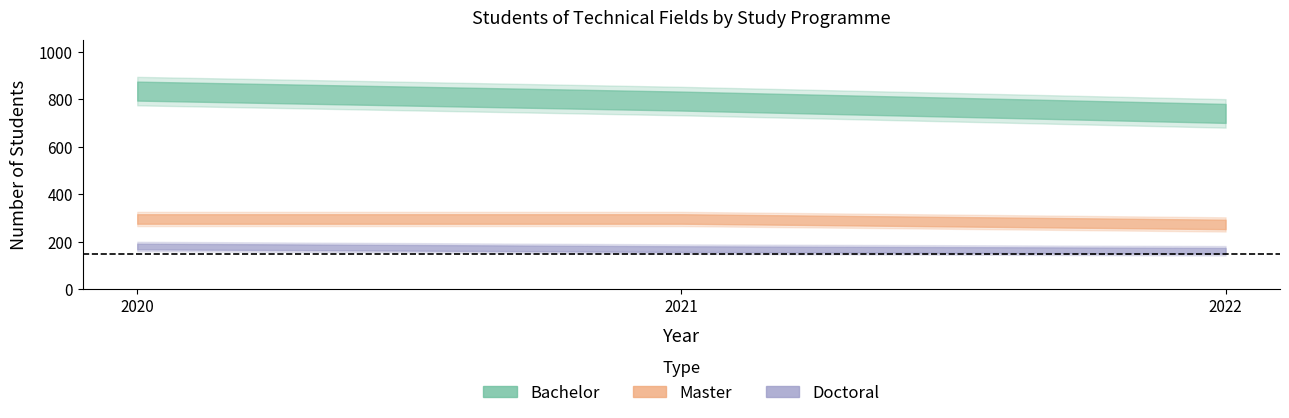

What is the difference between the second highest and minimum values in the Doctoral series?

7